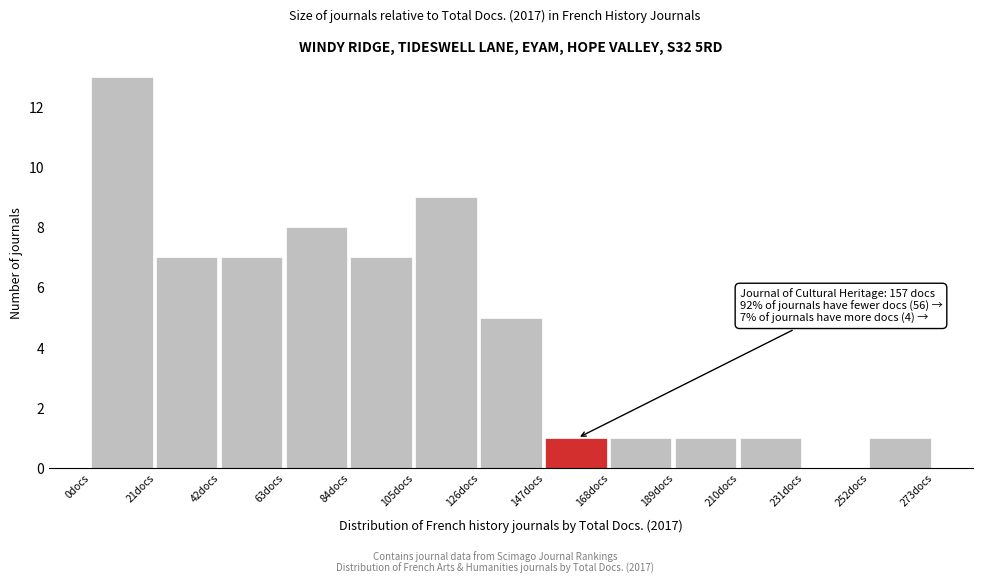

Over which range of the x-axis is the bar tallest?

0 to 21